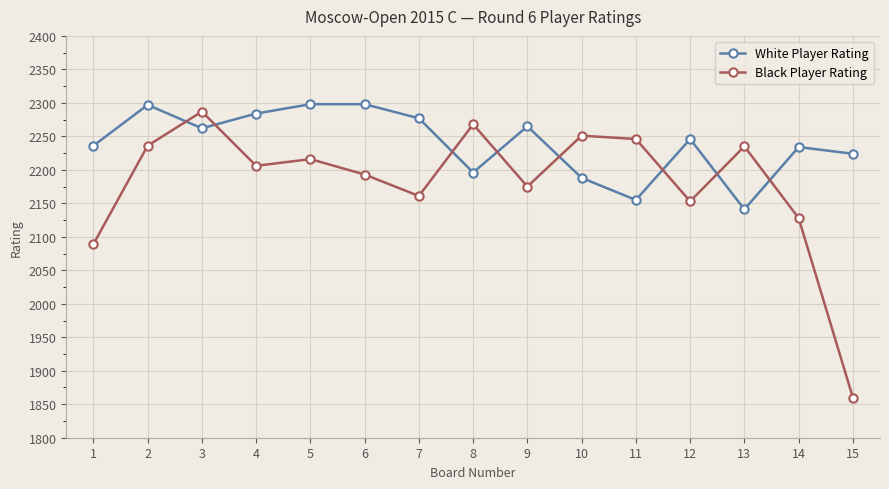

How many lines are shown in the chart?

2